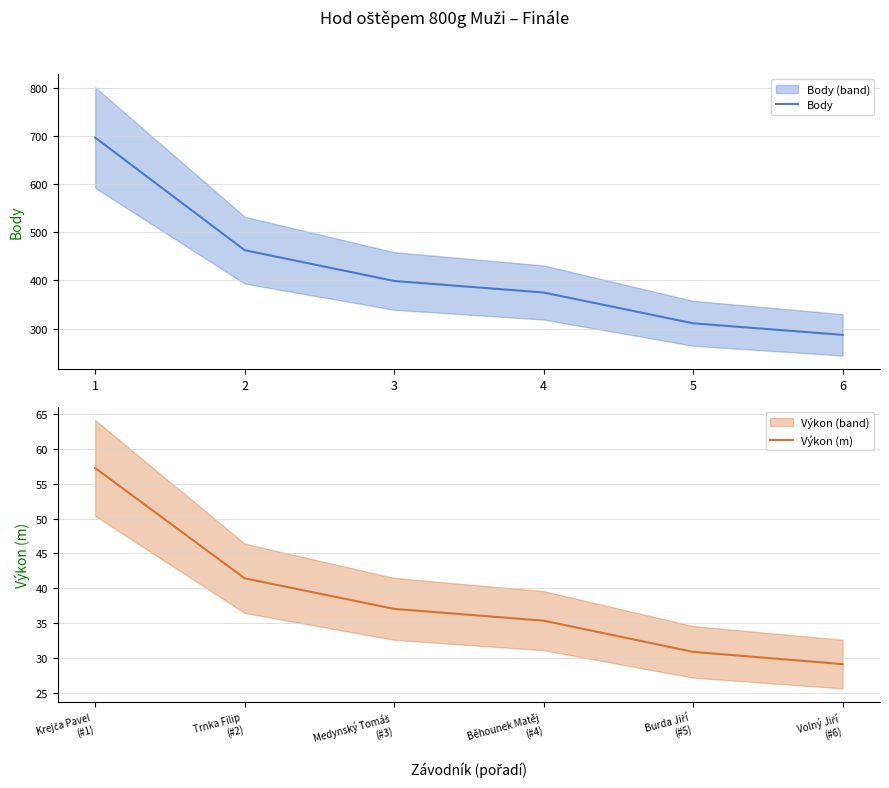

Which category has the highest value in the Body series?

1